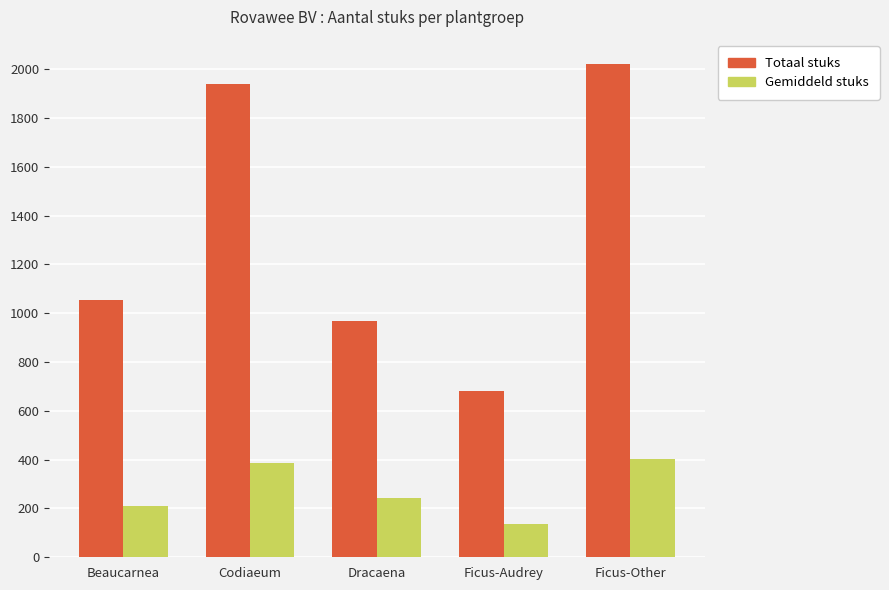

Rank the series at Ficus-Other from lowest to highest value.

Gemiddeld stuks, Totaal stuks